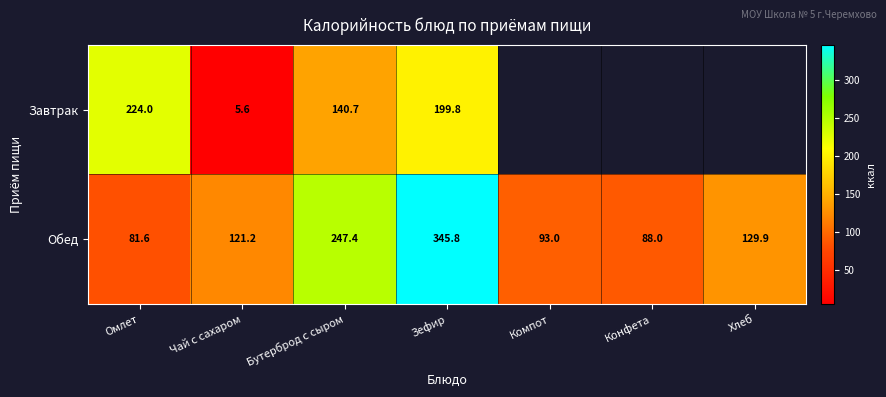

Rank the categories by Обед value from highest to lowest.

Зефир, Бутерброд с сыром, Хлеб, Чай с сахаром, Компот, Конфета, Омлет